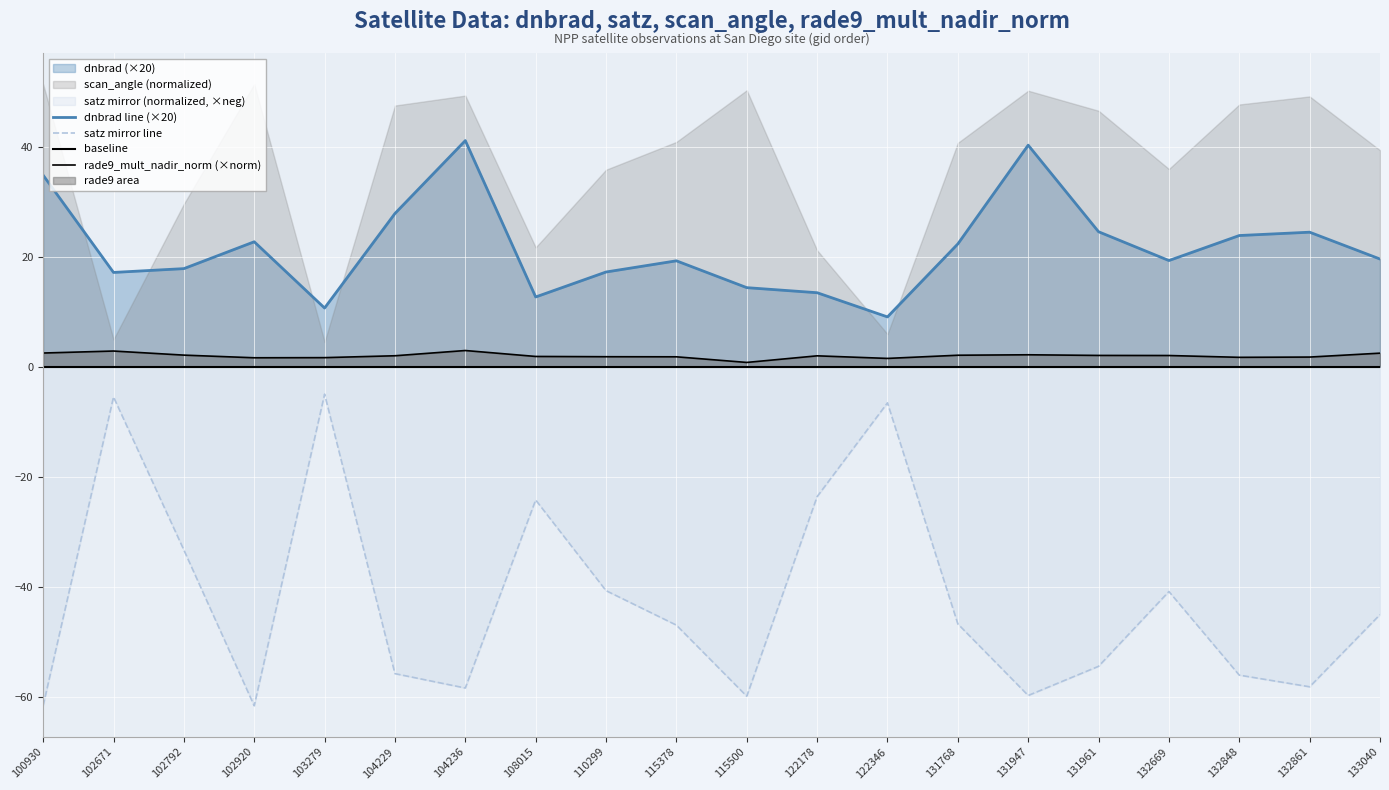

True or false: satz mirror line and rade9_mult_nadir_norm (×norm) intersect in this chart.

False